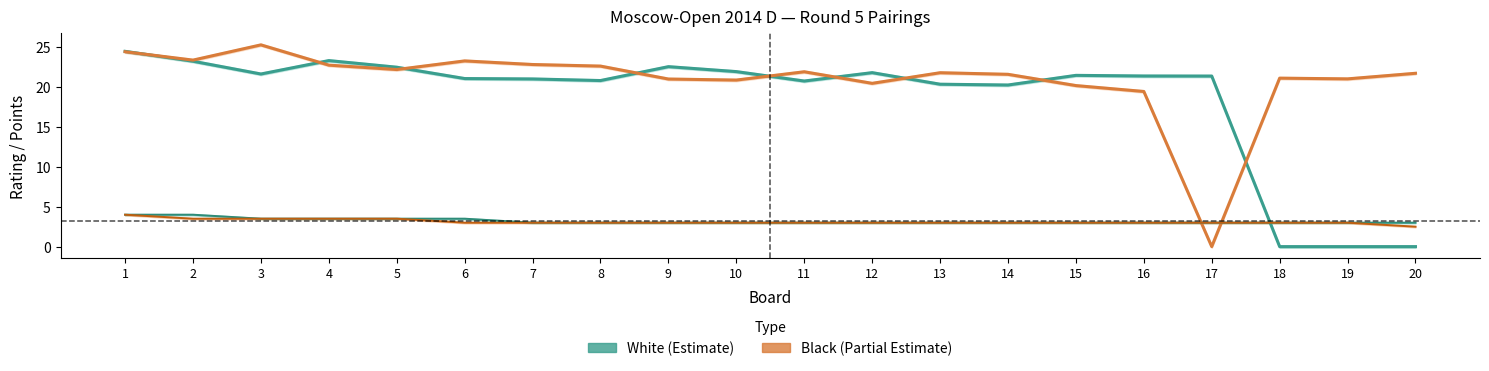

True or false: White Rating (÷100) and White Points cross at least once.

True